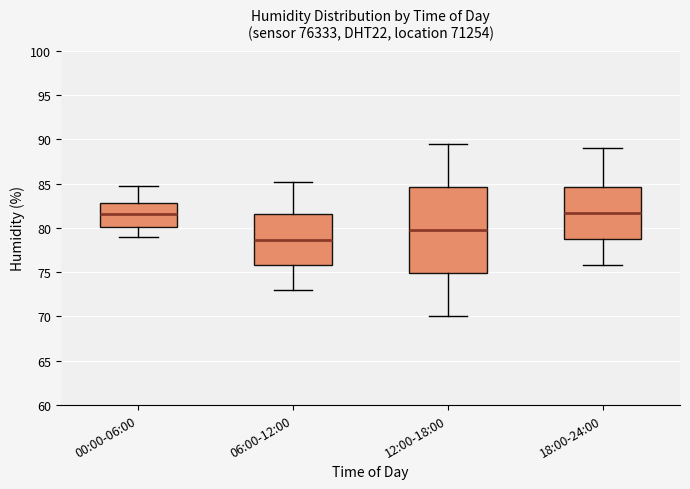

Comparing the boxes themselves (not the whiskers), which one is the tallest?

12:00-18:00